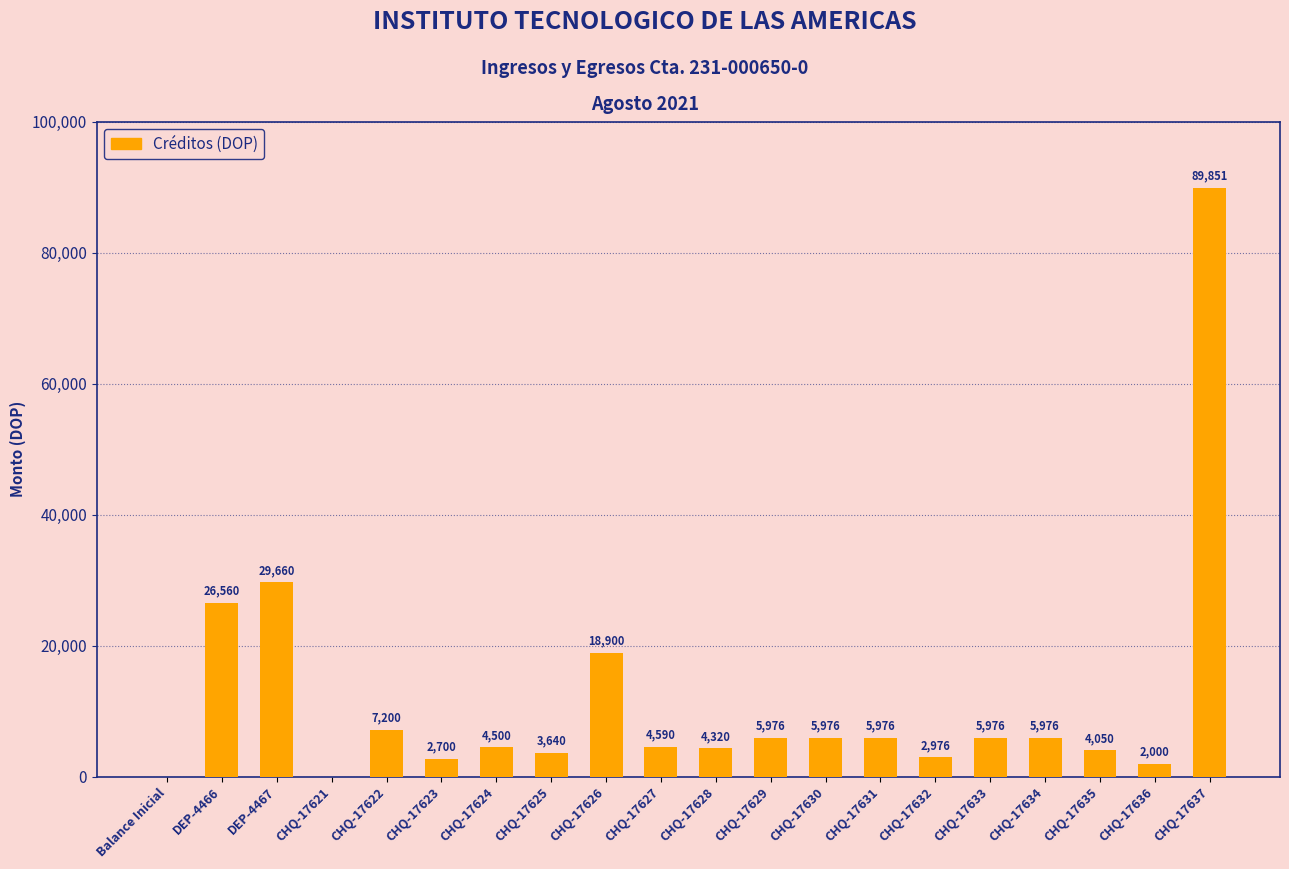

The value at CHQ-17627 is 4590.0. True or false?

True